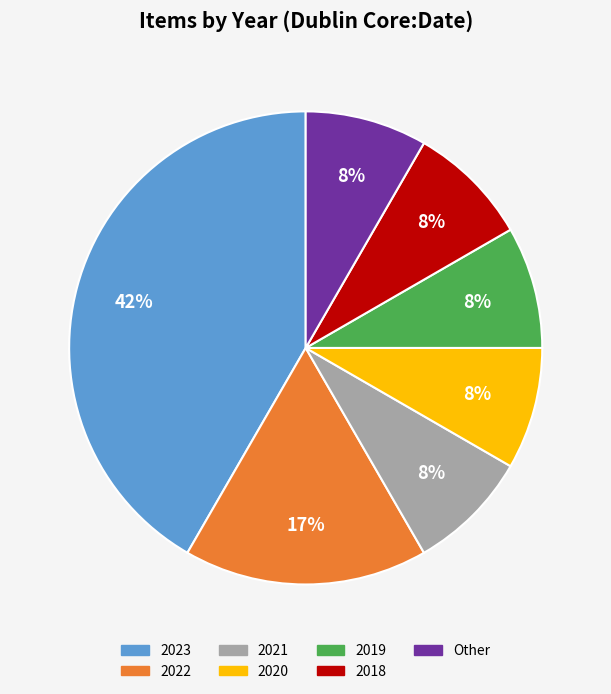

To the nearest percent, what portion does 2019 represent?

8%